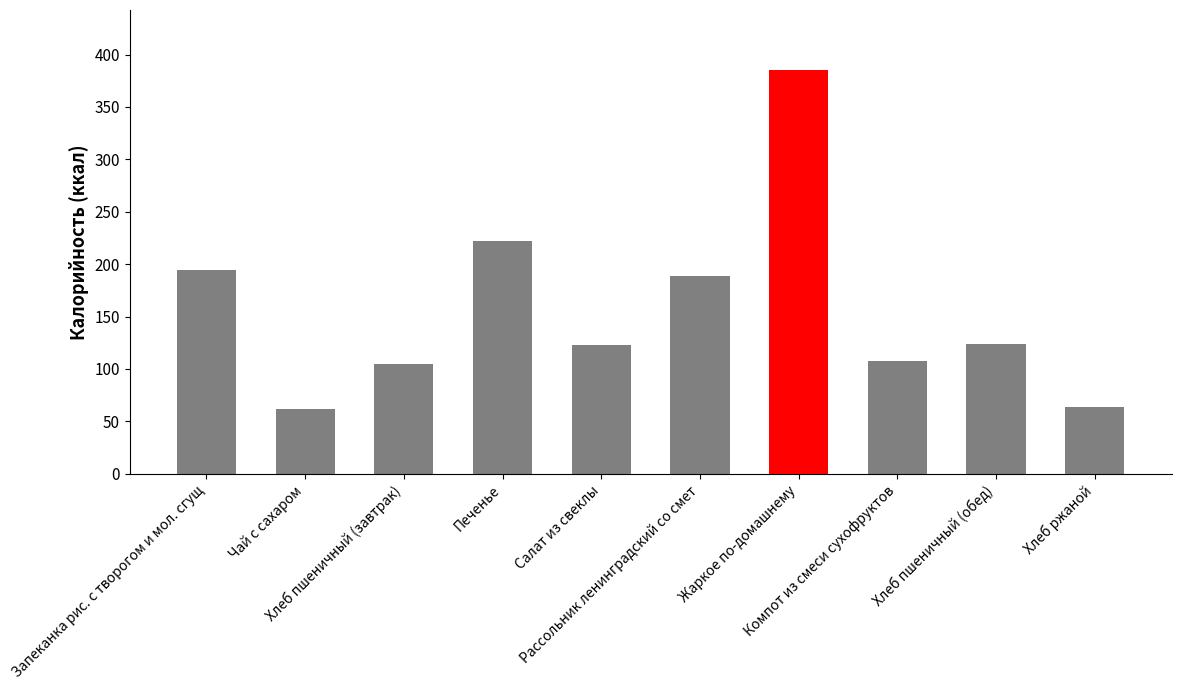

What is the value of the 2nd bar from the left?

61.4